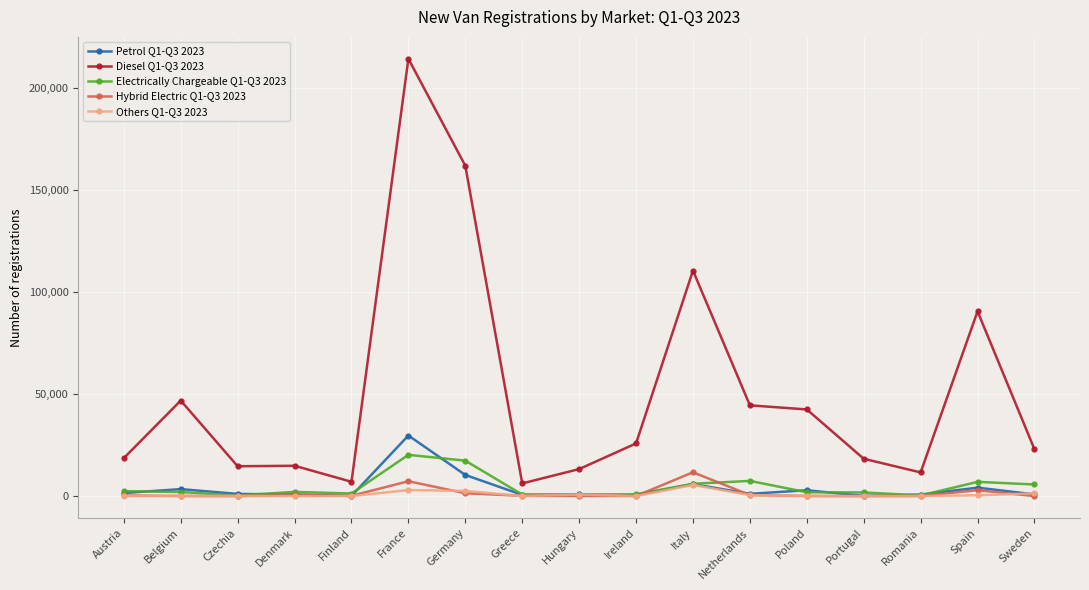

The value of Diesel Q1-Q3 2023 at Ireland is 25790. True or false?

True